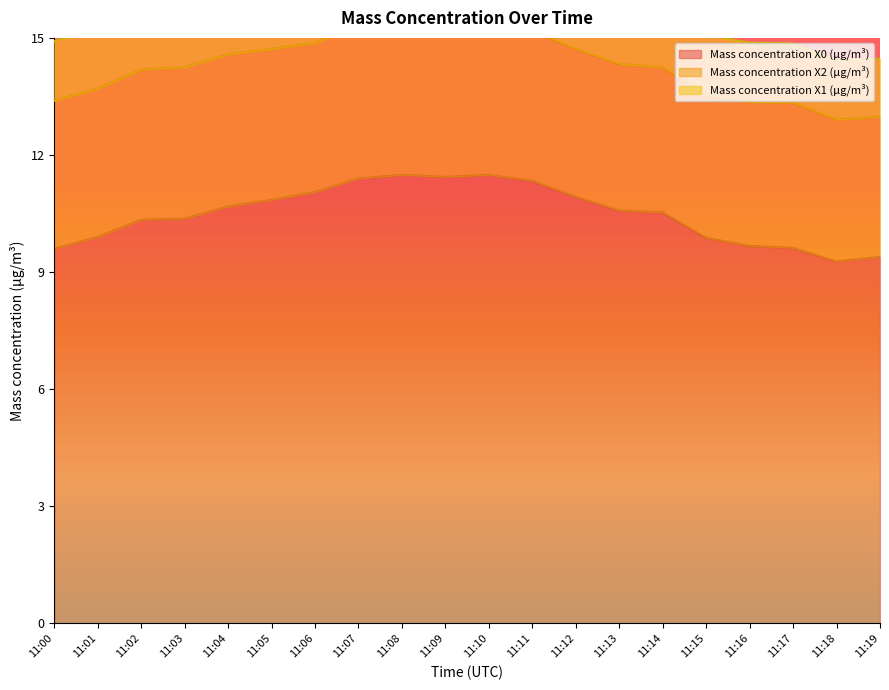

Does the chart have visible grid lines?

No